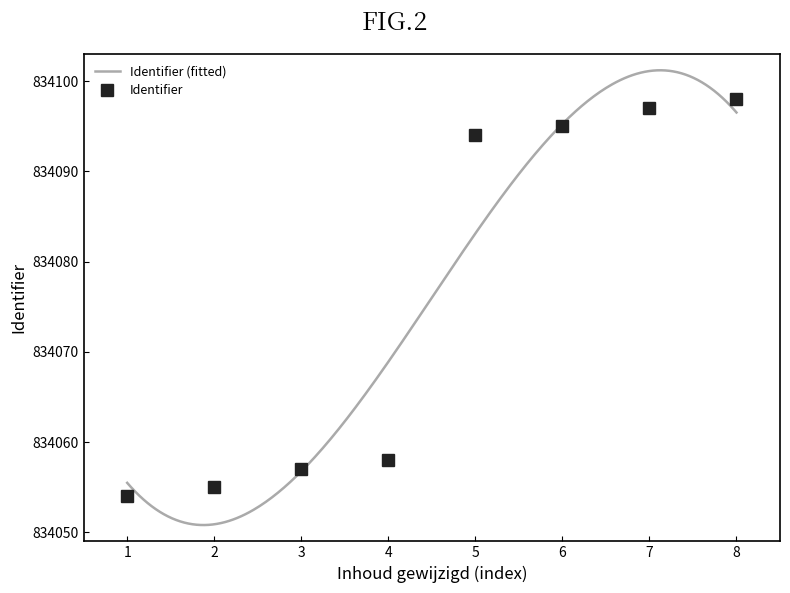

True or false: Identifier has a value of 834055 at 2.

True